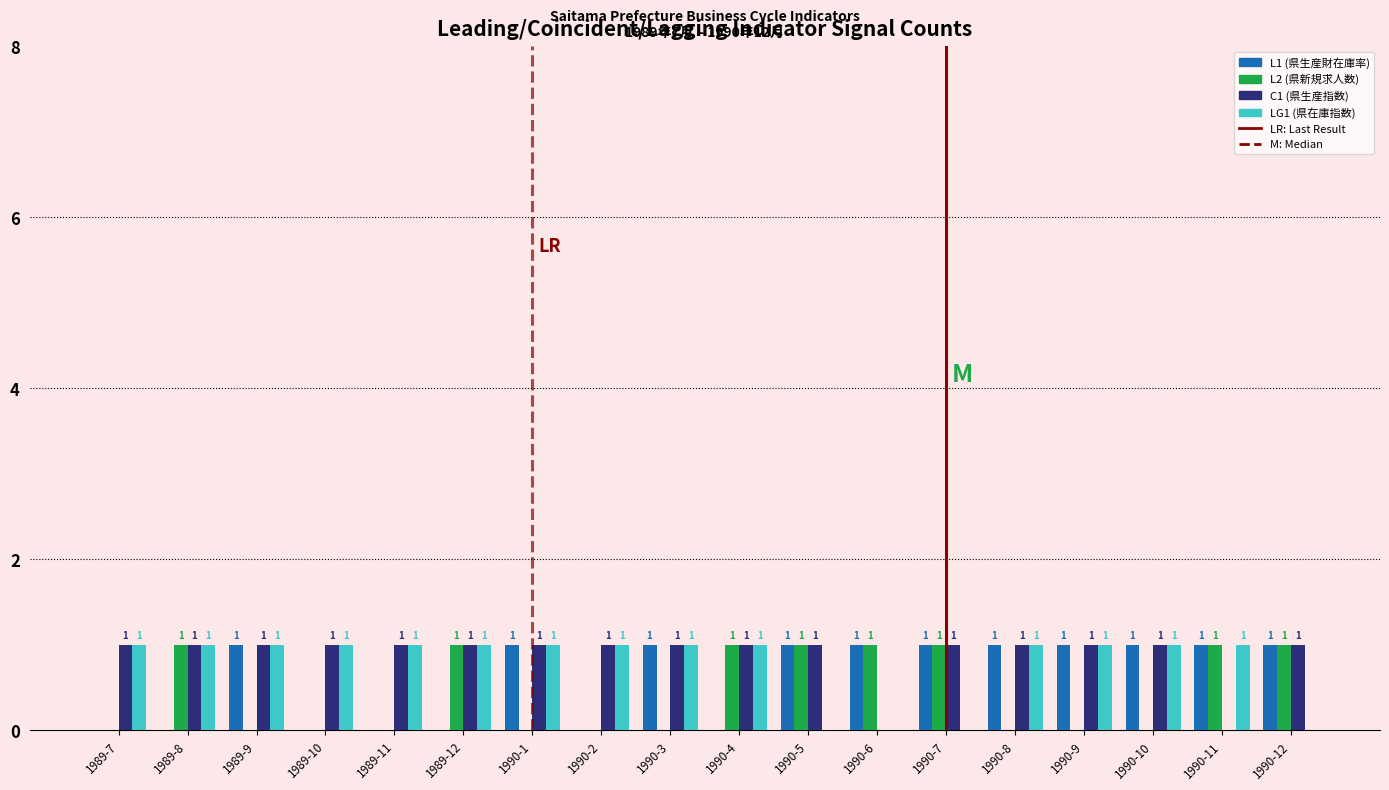

What is the spread (max minus min) of values at 1990-3?

1